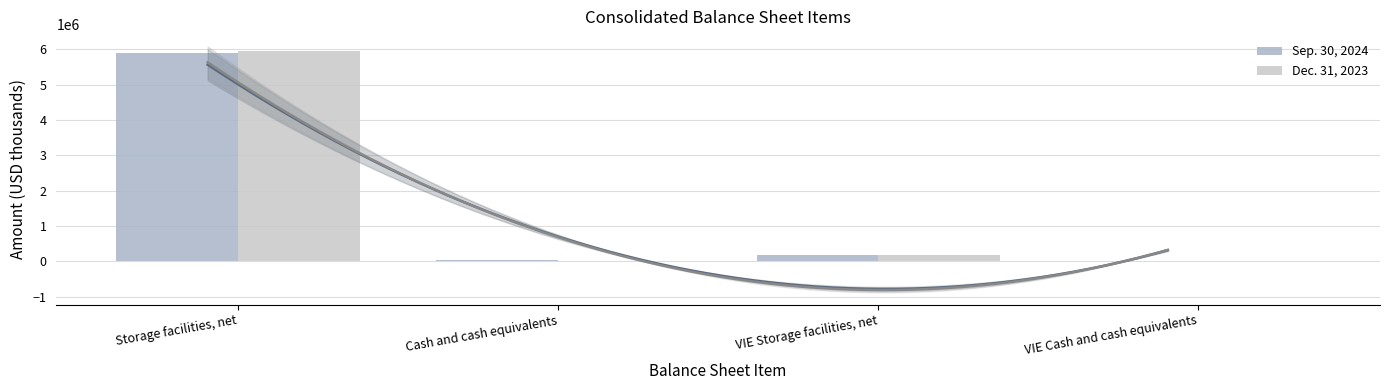

Rank the categories by Sep. 30, 2024 value from lowest to highest.

VIE Cash and cash equivalents, Cash and cash equivalents, VIE Storage facilities, net, Storage facilities, net